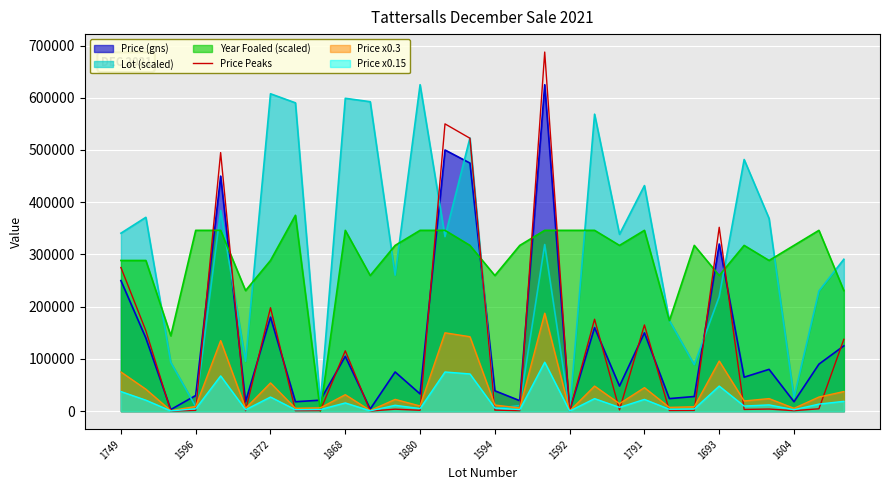

Which series has the widest spread of values?

Price Peaks